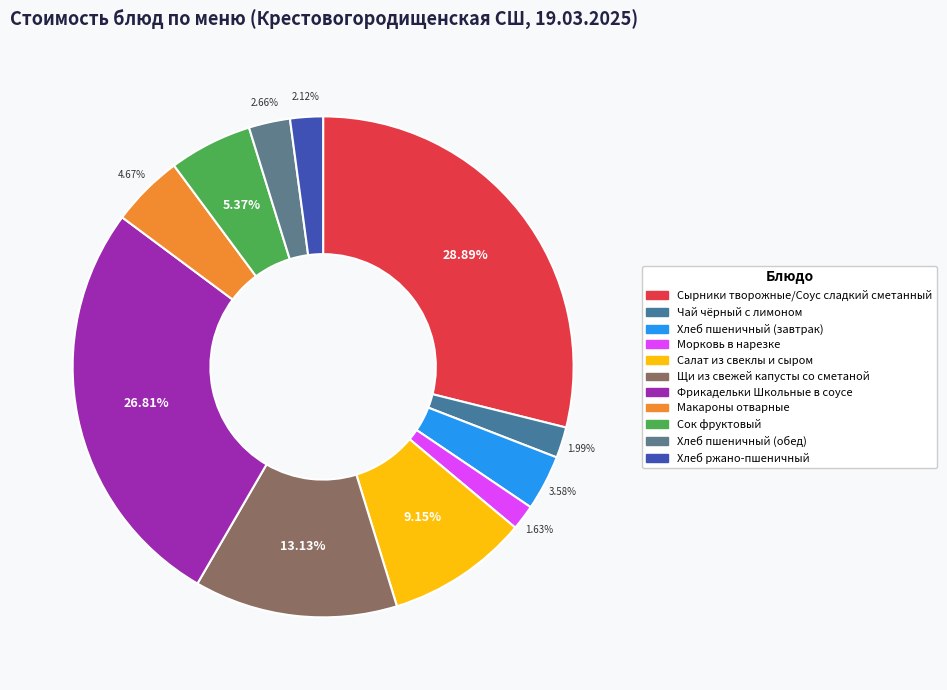

To the nearest percent, what is the average slice percentage?

9%